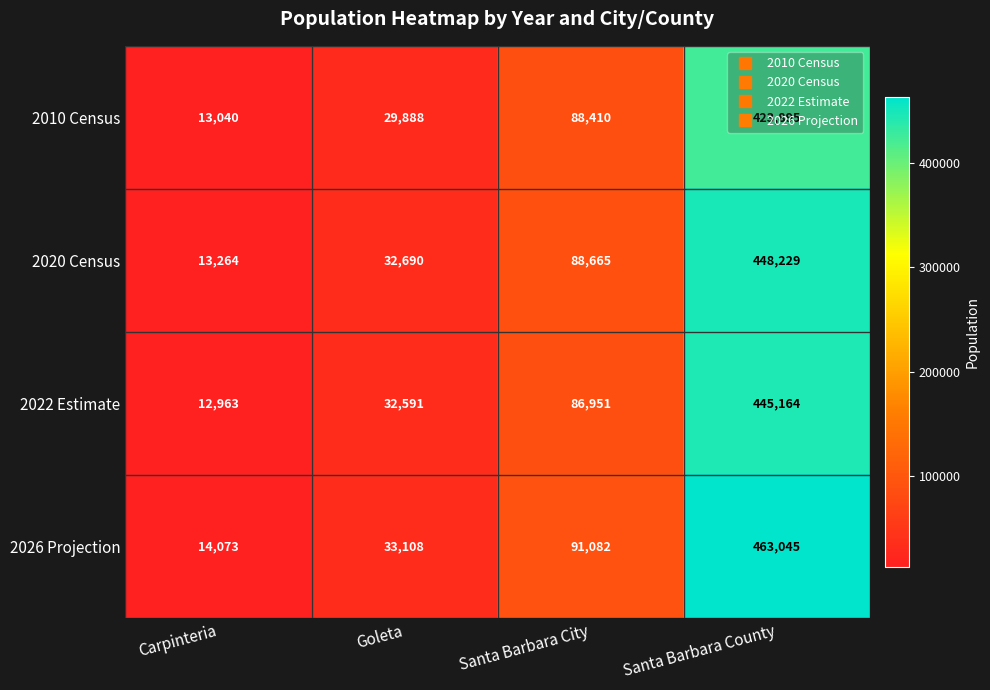

What is the sum of all 2026 Projection values?

601308